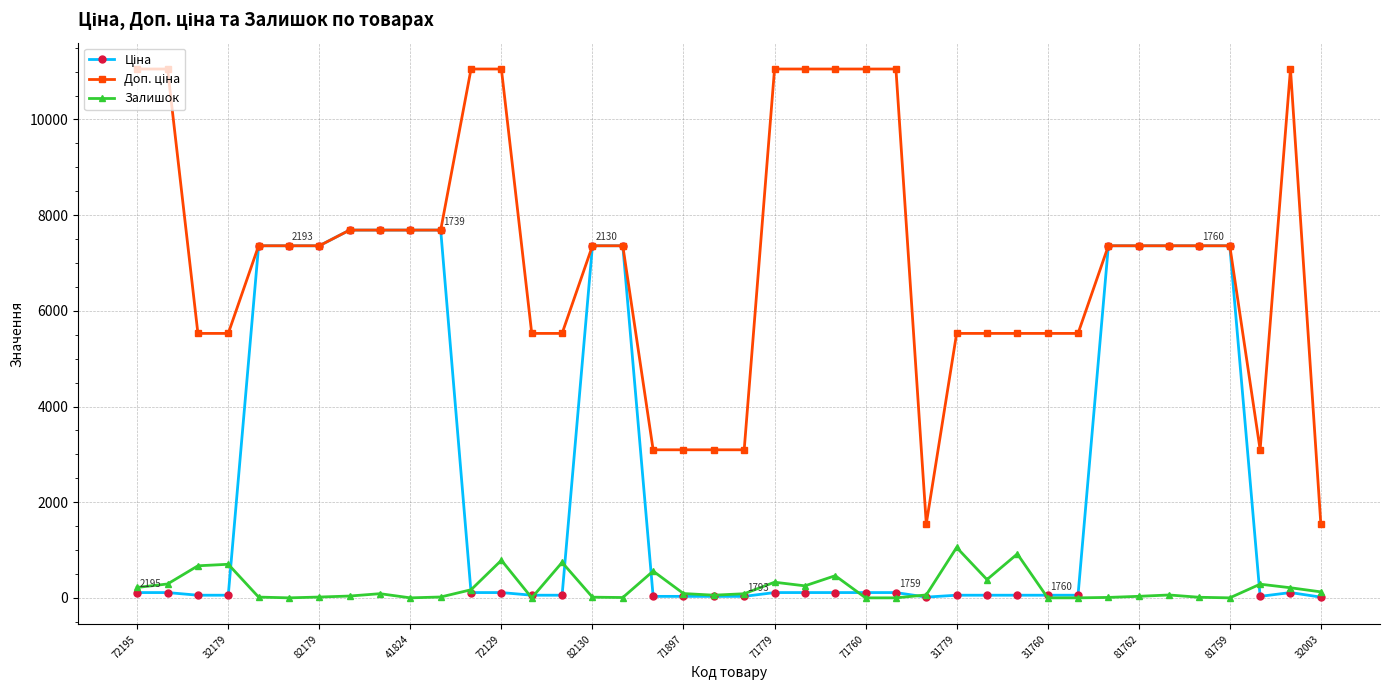

At how many categories does at least one series exceed 4550?

33